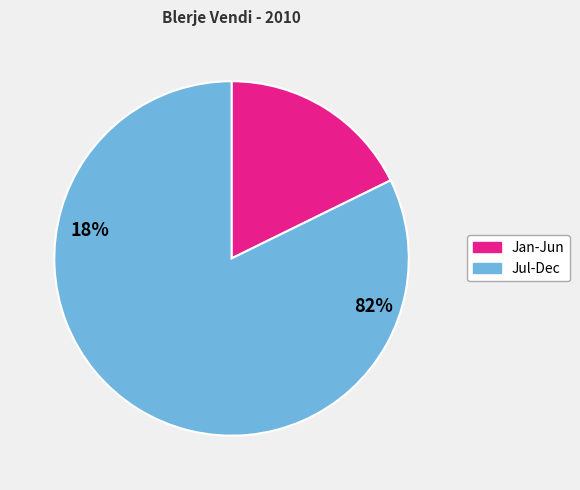

Is there a majority slice in this chart?

Yes